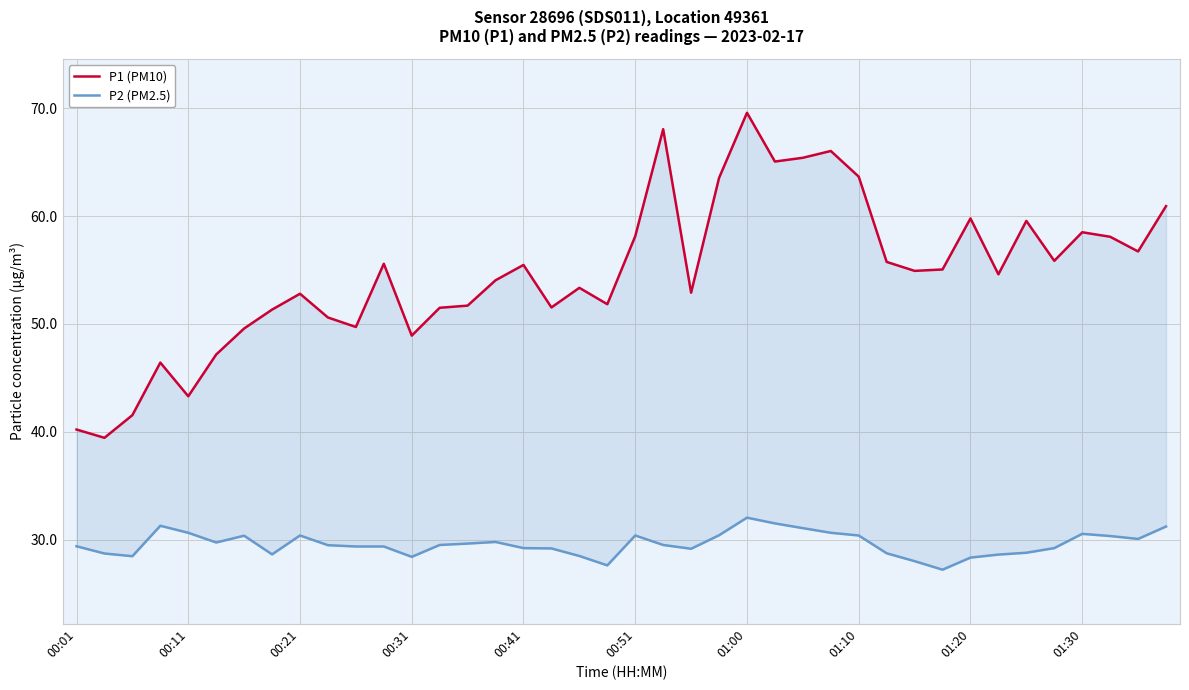

Where is P1 (PM10) nearest to the value 54?

15